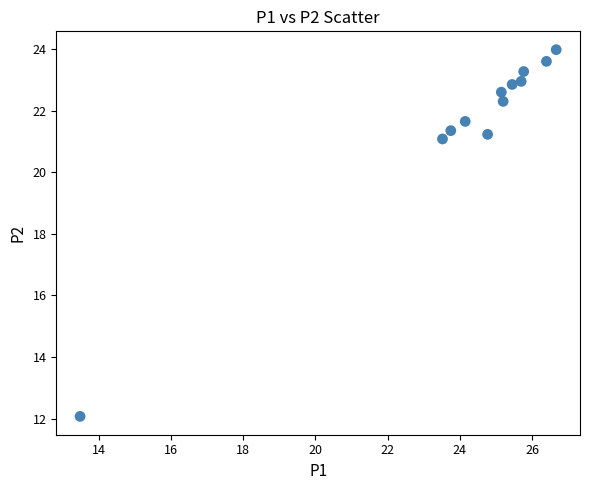

What Y value in the scatter plot is closest to 18?

21.1